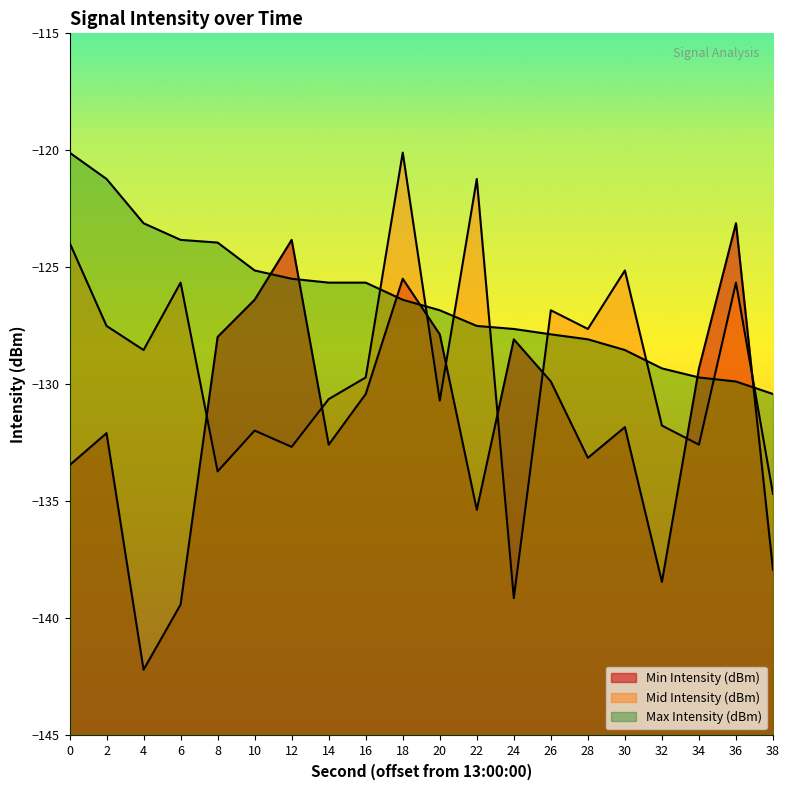

How many data points does each series have?

20